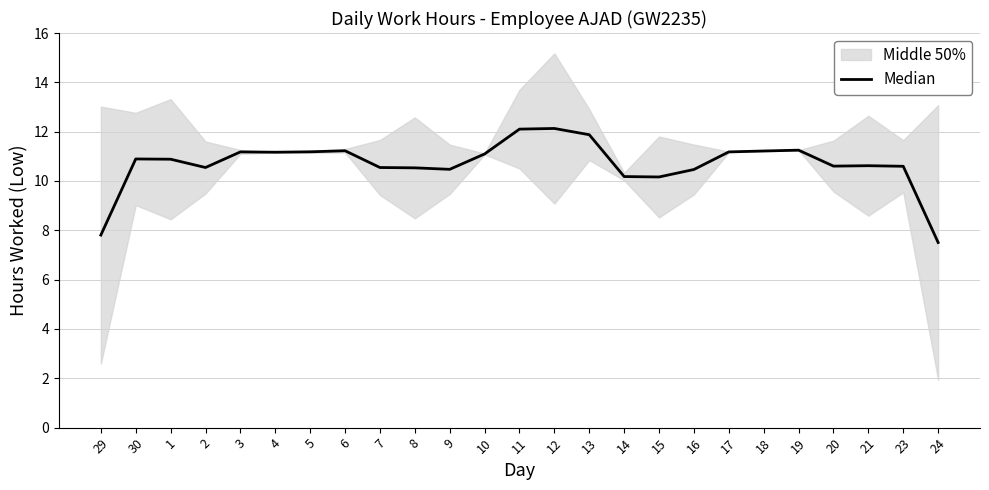

Read the value at 7.

10.5